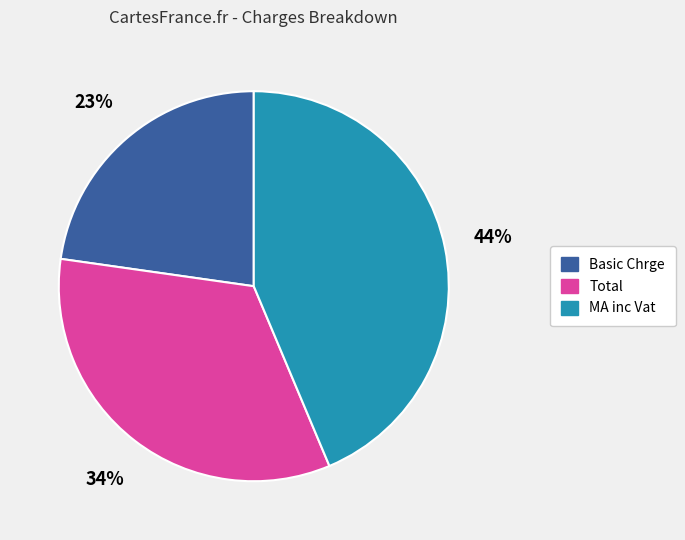

Which slice is the smallest?

Basic Chrge